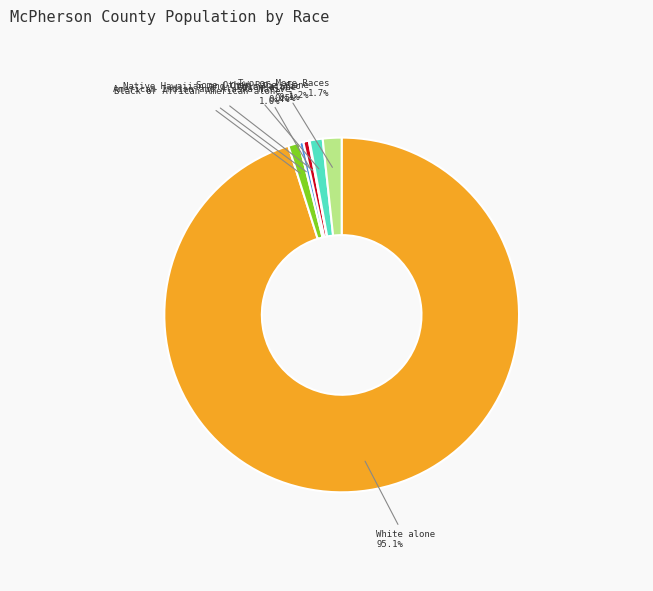

What is the largest slice in the pie chart?

White alone